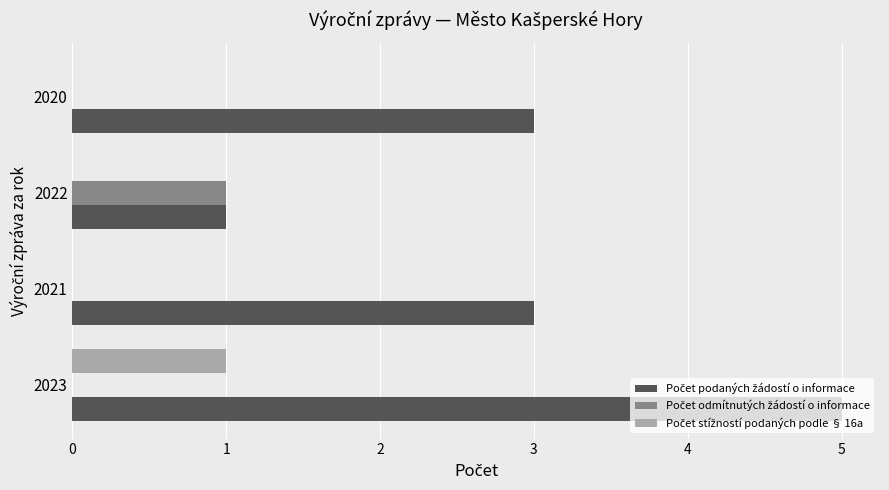

At which category is the sum across all series the highest?

2023